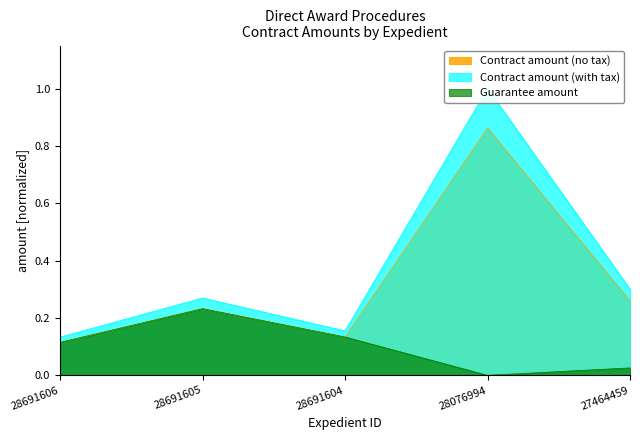

Rank the categories by Contract amount (with tax) value from lowest to highest.

28691606, 28691604, 28691605, 27464459, 28076994